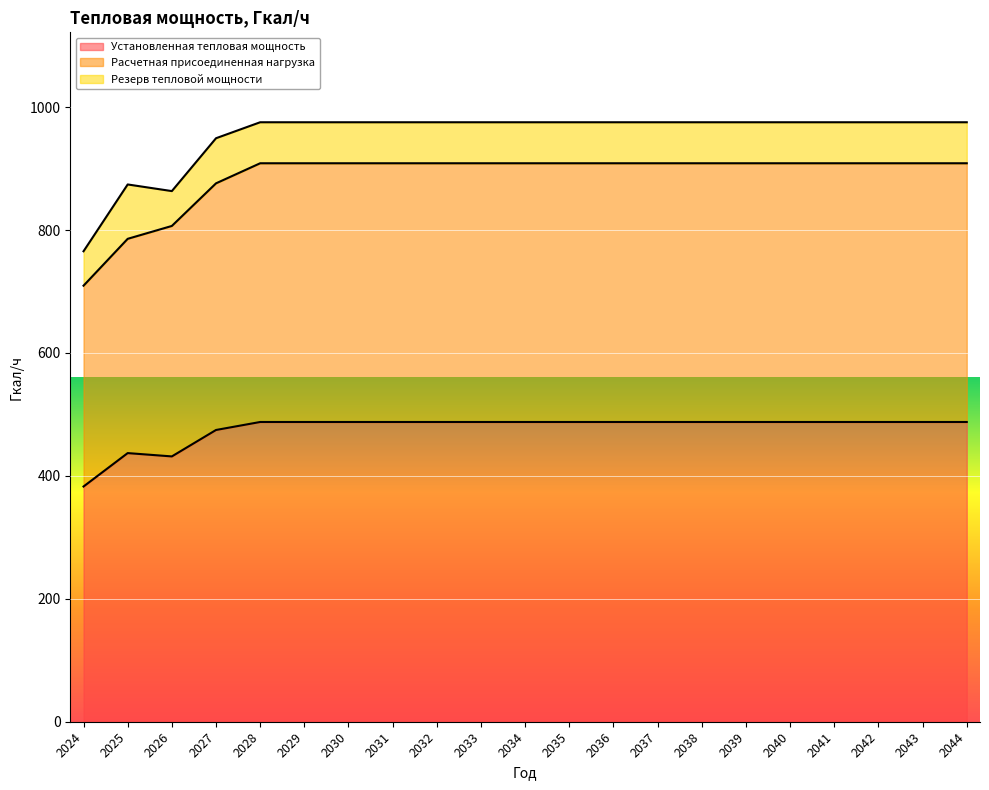

Where does the Установленная тепловая мощность series first go above 487?

2028